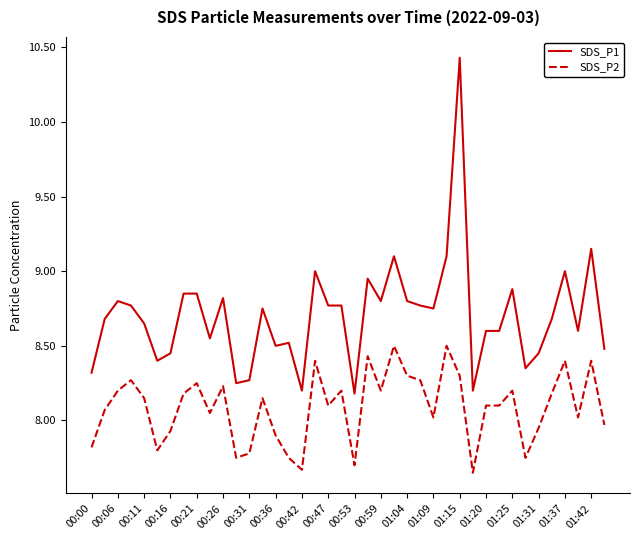

Which series has the widest spread of values?

SDS_P1